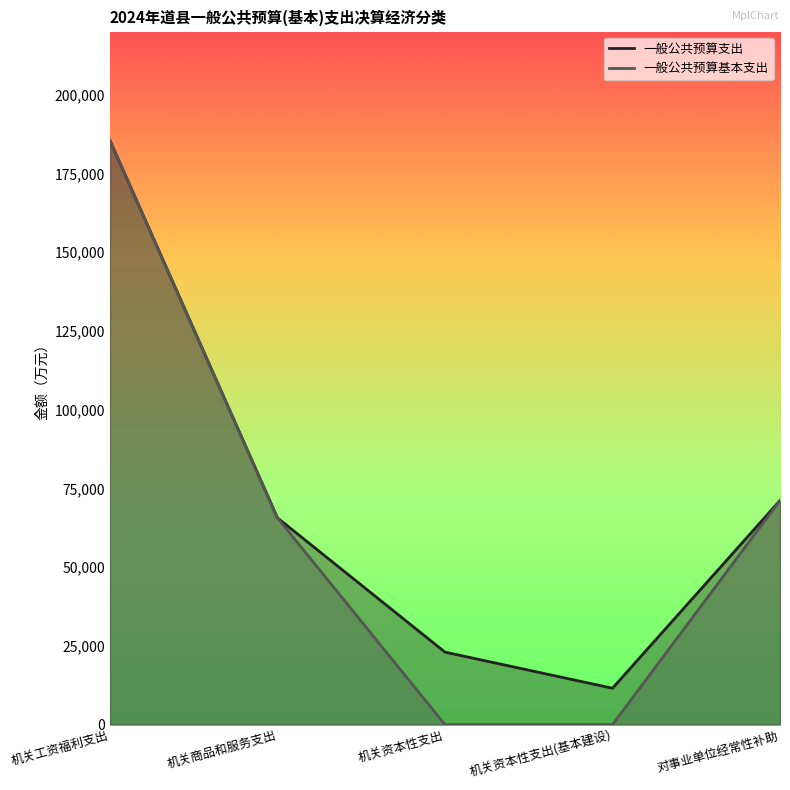

Read the 一般公共预算基本支出 value at 机关工资福利支出, to the nearest 100.

185400